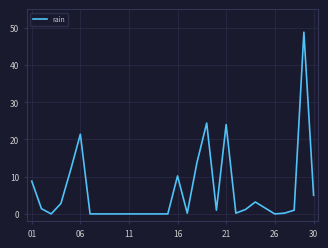

What is the difference between the maximum and minimum values?

48.8